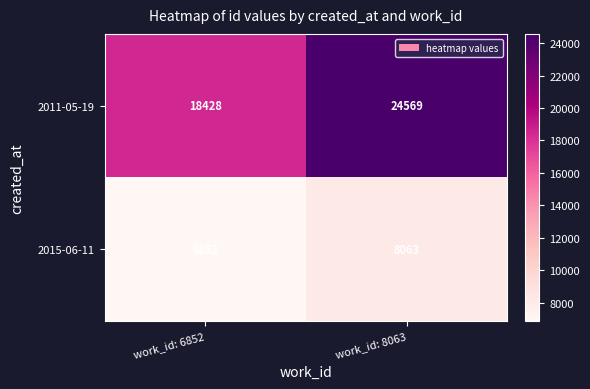

What is the sum of the 2015-06-11 values at work_id: 8063 and work_id: 6852?

14915